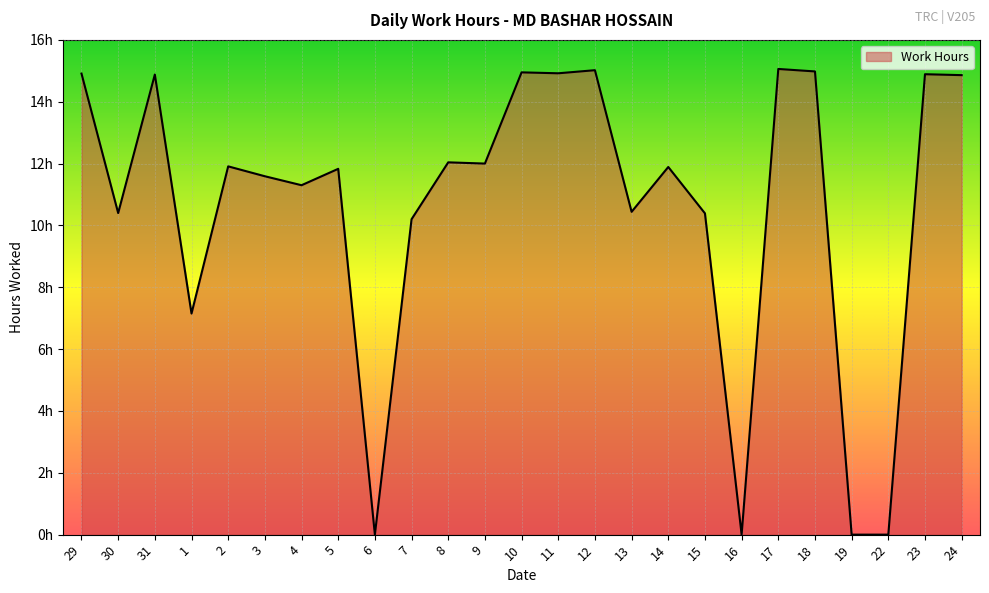

What is the maximum value shown in the chart?

15.1